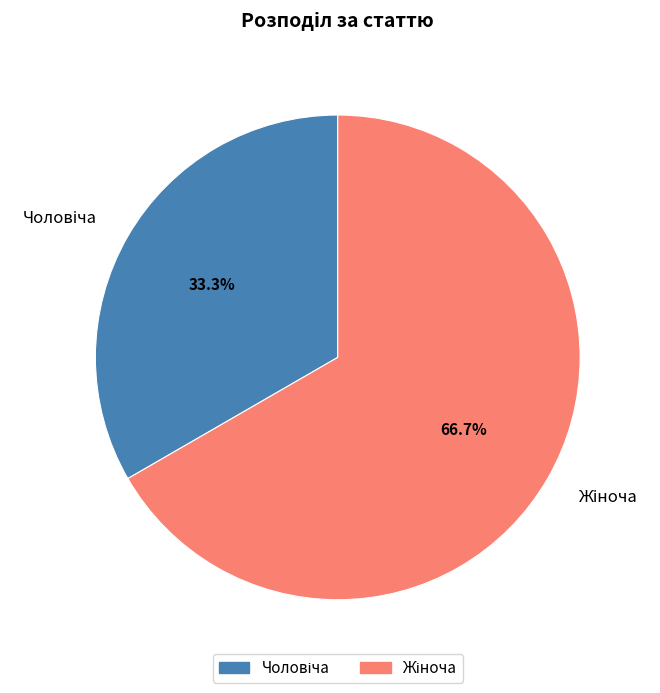

How many segments does this pie chart have?

2